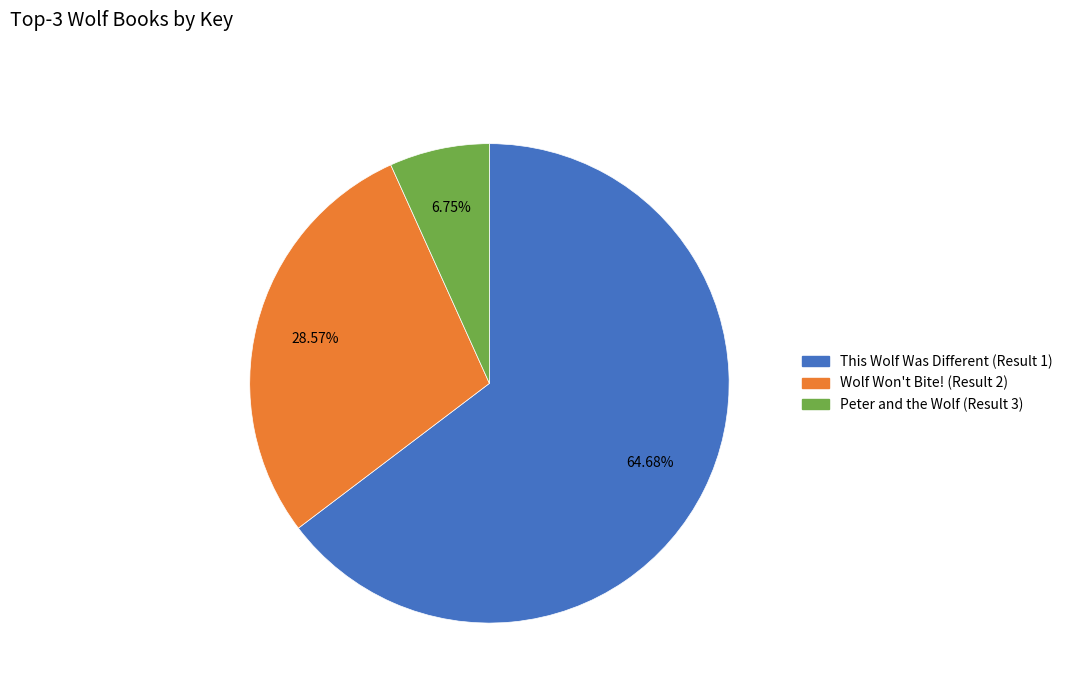

To the nearest percent, what is the average slice percentage?

33%